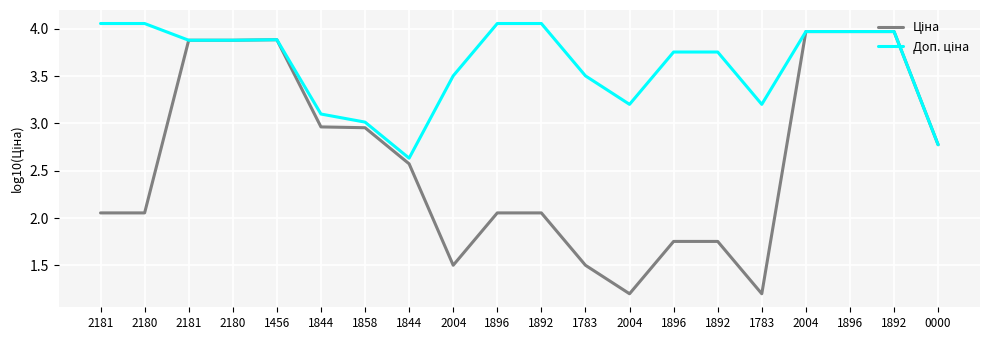

True or false: Ціна has more than 0 interior local peaks.

True